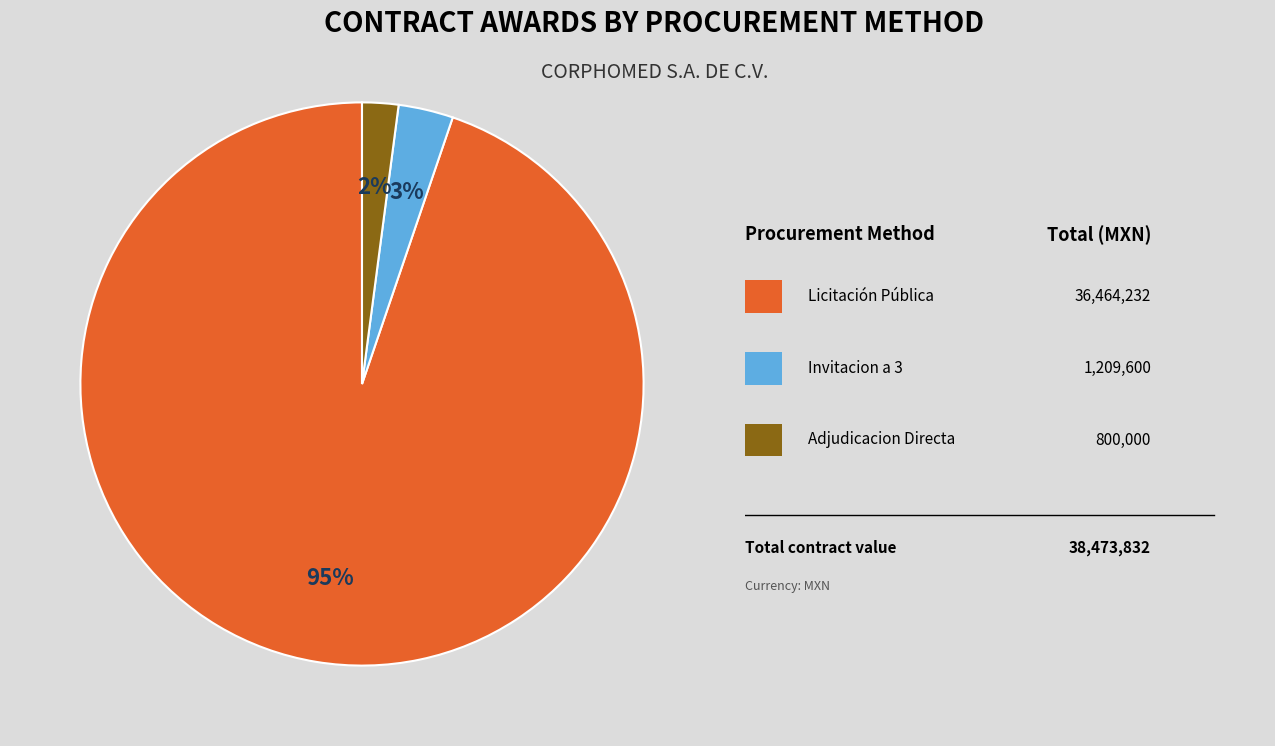

Does any single category account for the majority?

Yes